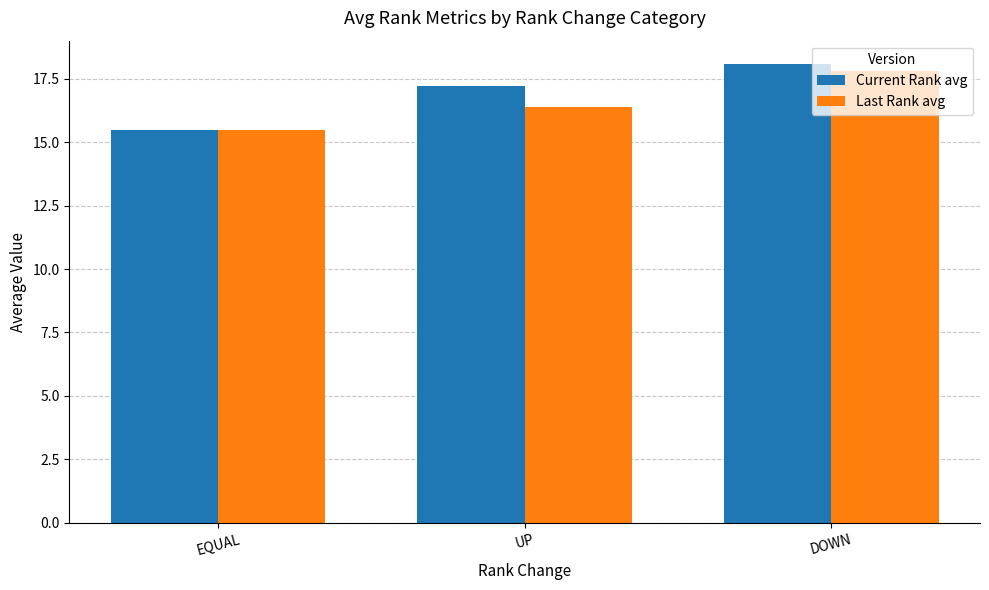

The Last Rank avg series shows 17.8 at DOWN. True or false?

True